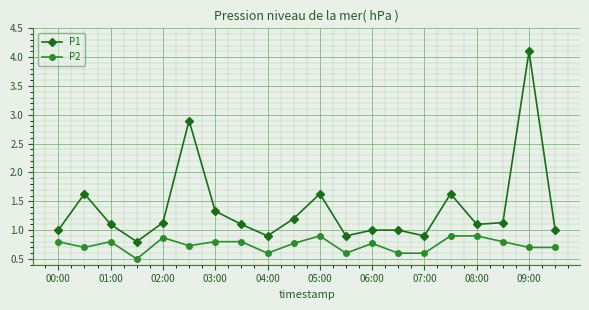

List the series in order of their peak value, highest first.

P1, P2